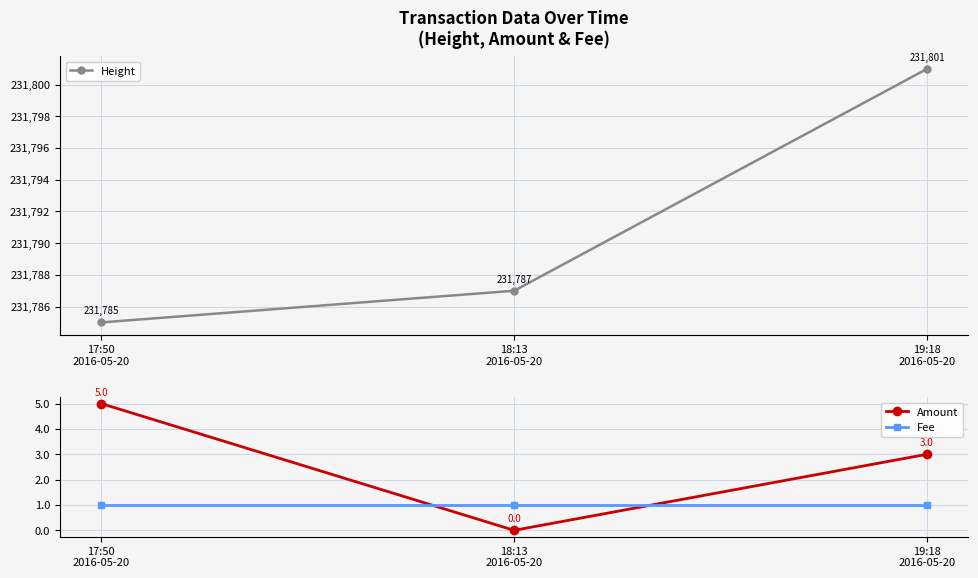

Is it true that Height equals 231787 at 18:13
2016-05-20?

True